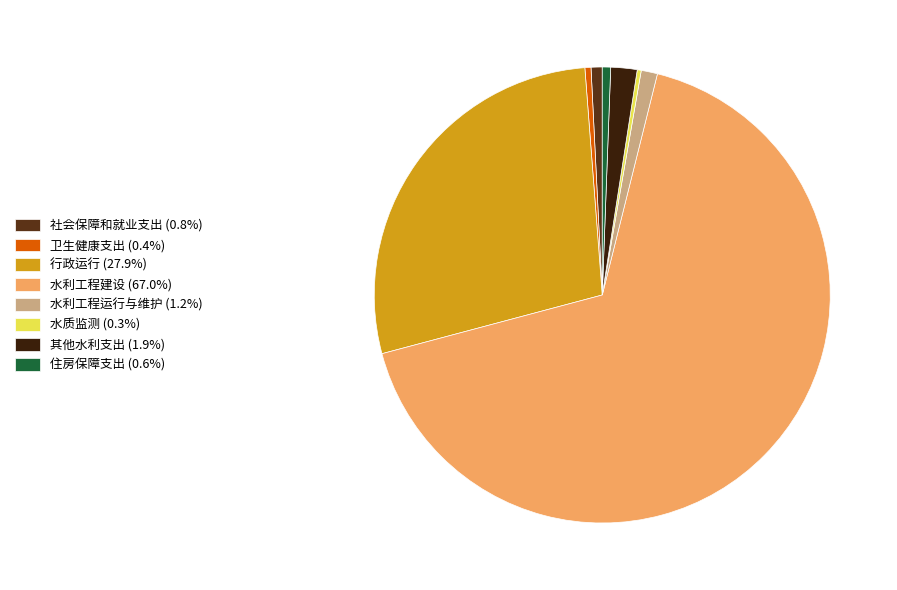

Do 其他水利支出 (1.9%) and 水质监测 (0.3%) together represent more than half of the pie?

No